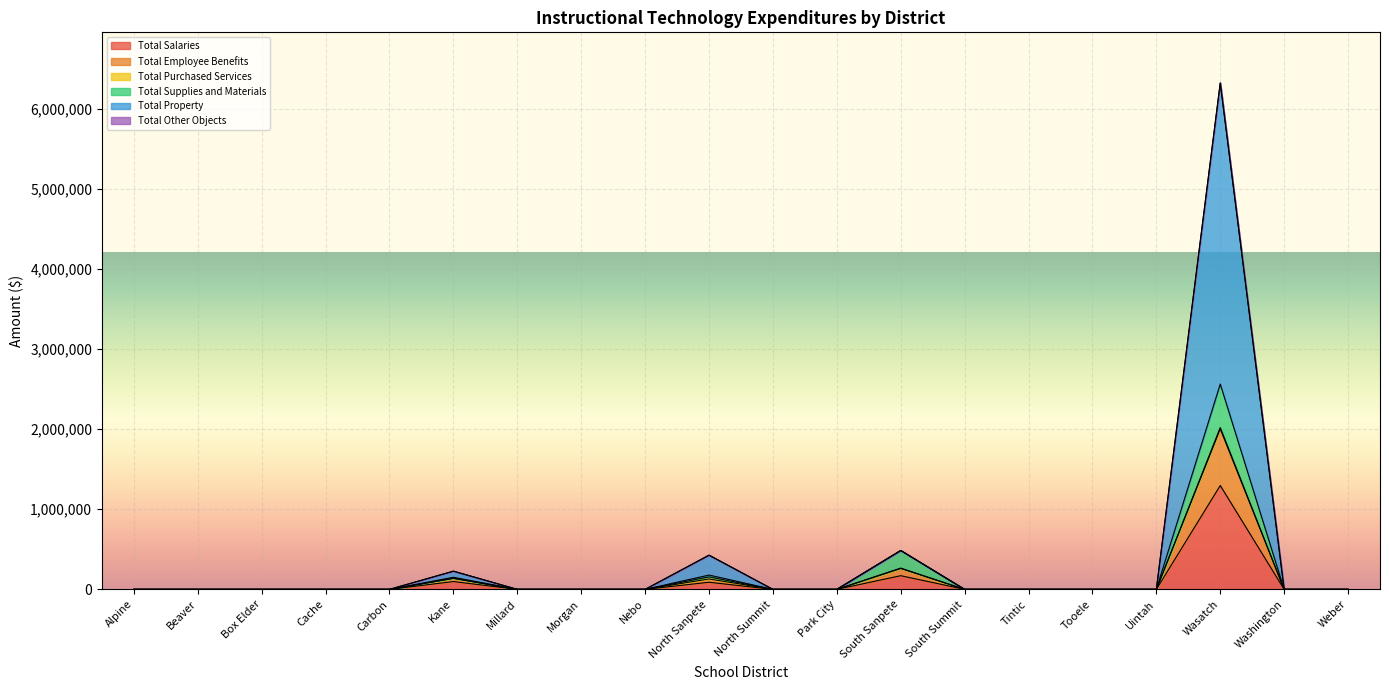

Is it true that Total Employee Benefits equals 0.0 at Millard?

True